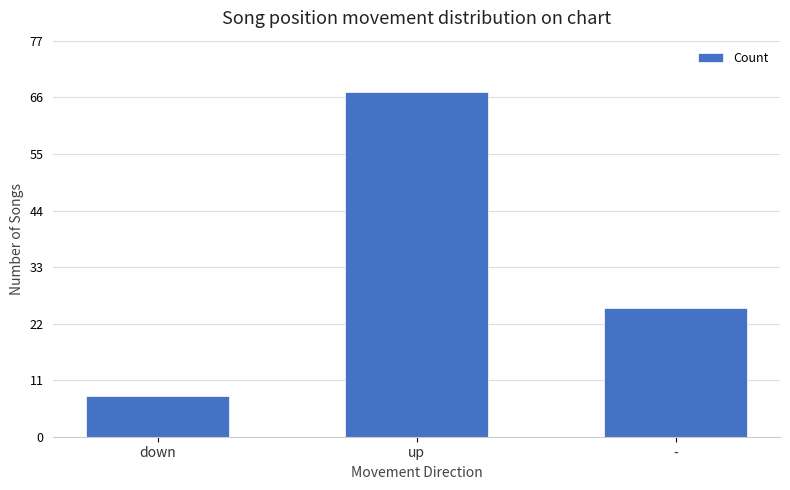

The value at down is 8. True or false?

True